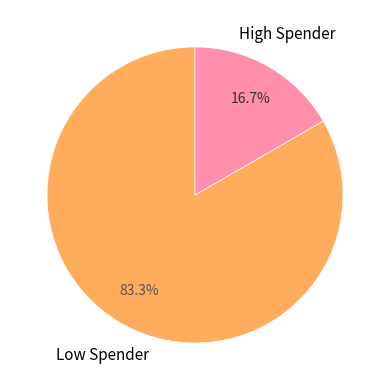

Does any single category account for the majority?

Yes